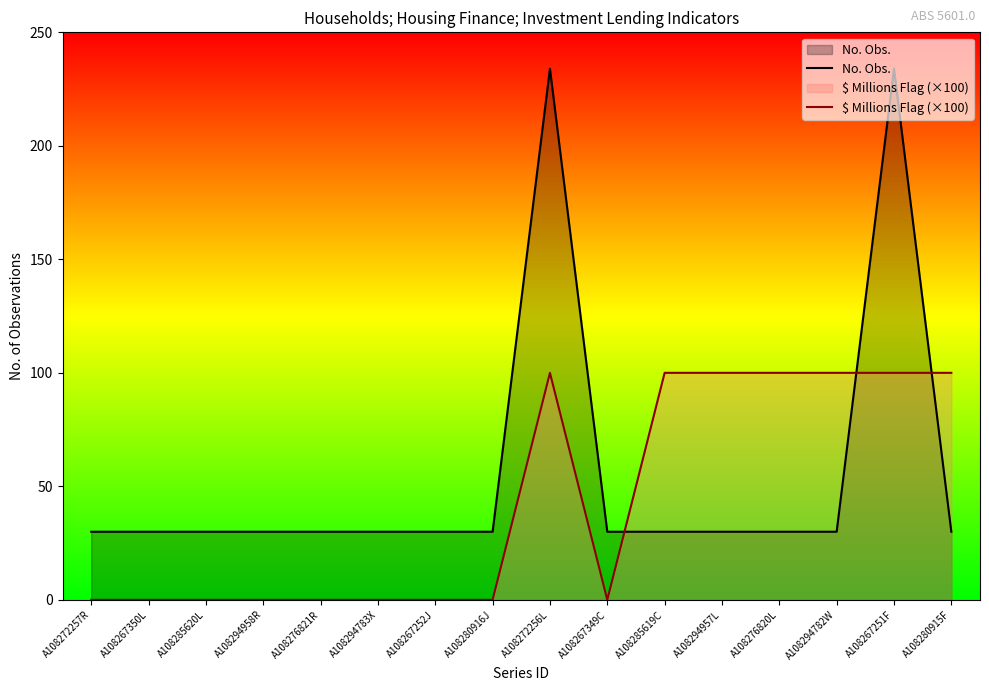

What is the label of the 11th point from the left?

A108285619C